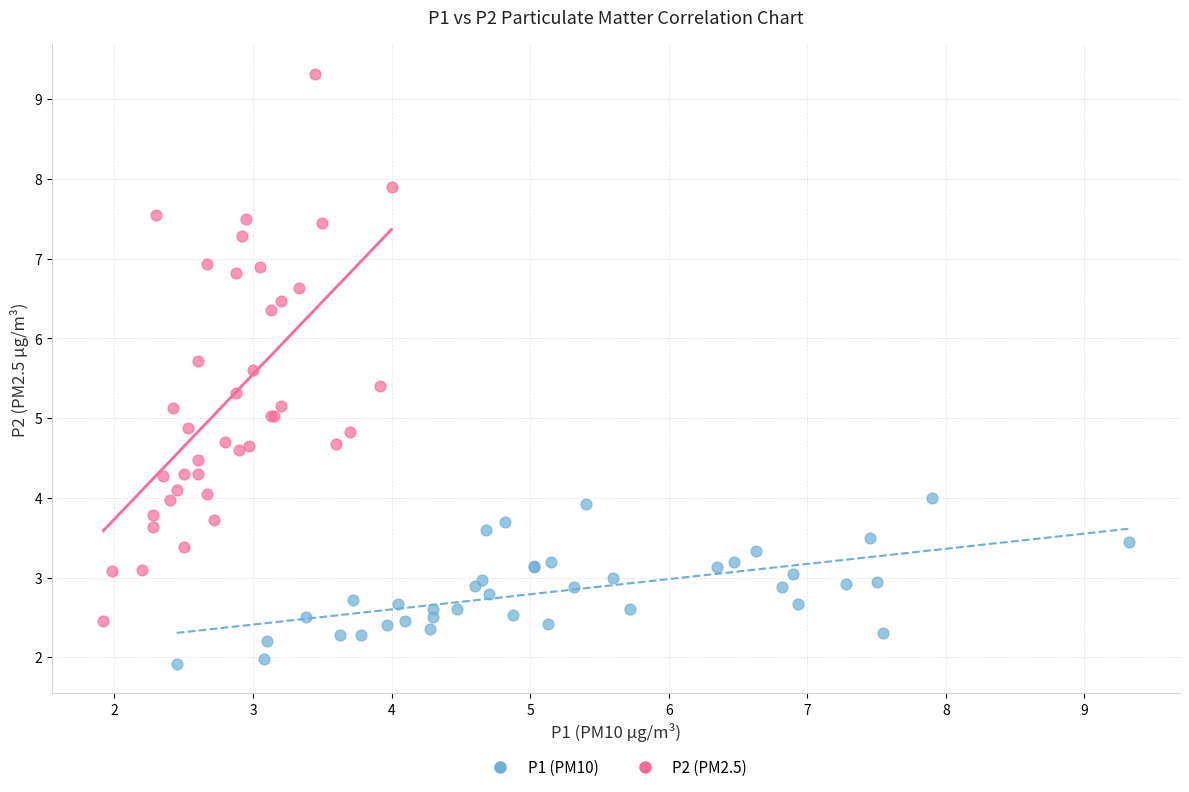

Which series has the largest Y range (max minus min)?

P2 (PM2.5)